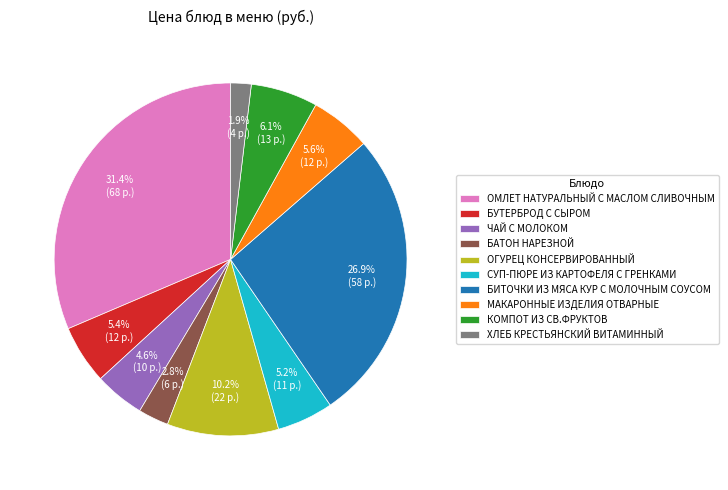

True or false: БУТЕРБРОД С СЫРОМ accounts for 5% of the total.

True